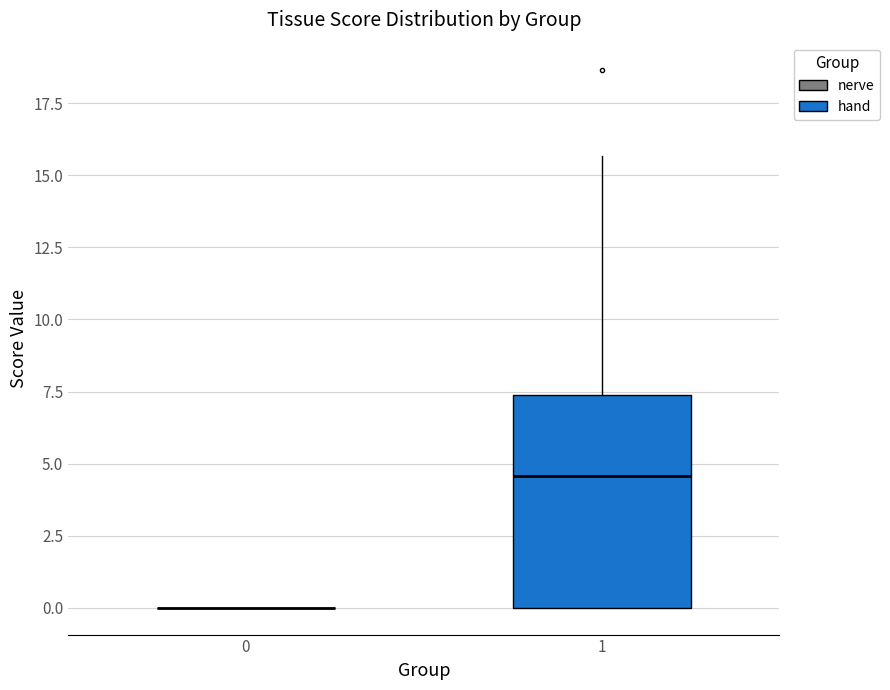

Reading left to right, read every box against the y-axis: the position of its median line, the range the box covers, and the ends of its whiskers. The values are not printed on the chart, so give them approximately, as read against the axis.

0: box collapsed to a line at 0.0, whiskers 0.0 to 0.0
1: median 4.5, box 0.0 to 7.5, whiskers 0.0 to 15.5